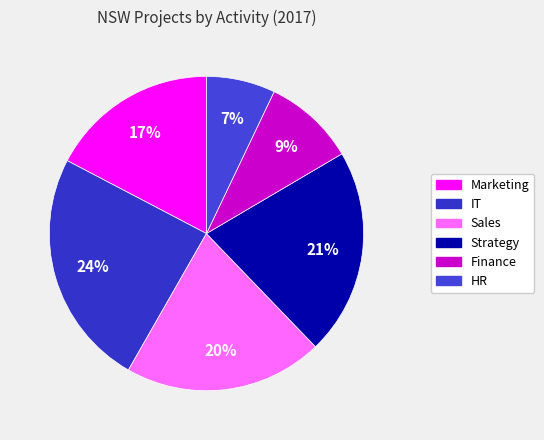

Which slice is the smallest?

HR